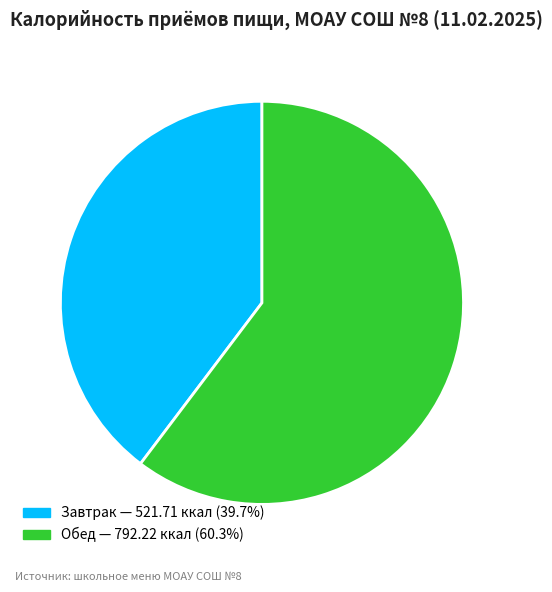

How many segments does this pie chart have?

2